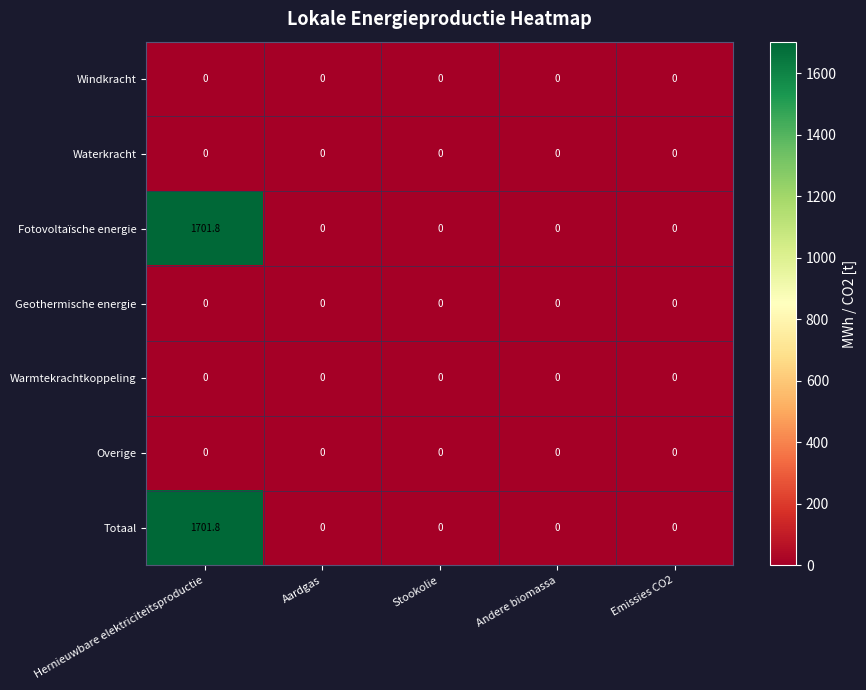

What is the difference between the maximum and second lowest values in the Fotovoltaïsche energie series?

1701.8